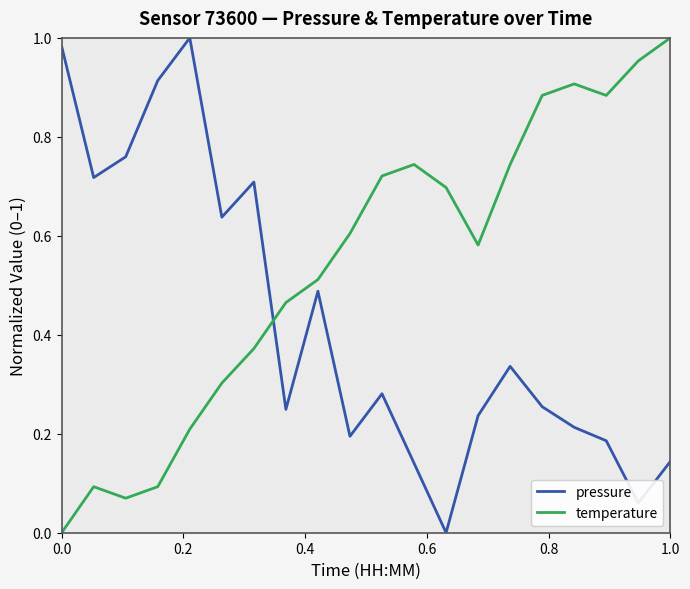

Is this an area chart (filled region under the line)?

No